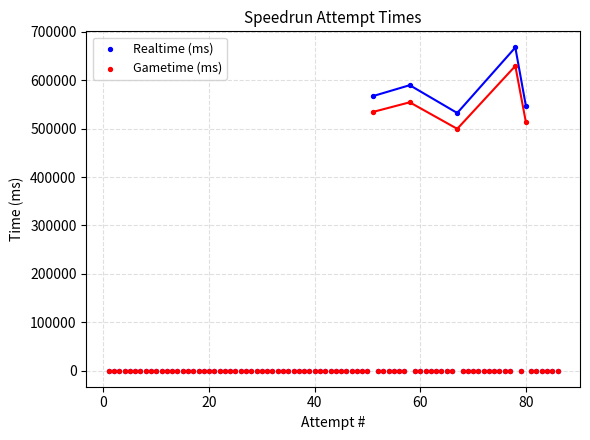

In the Realtime (ms) series, what Y value is closest to 333873?

532365